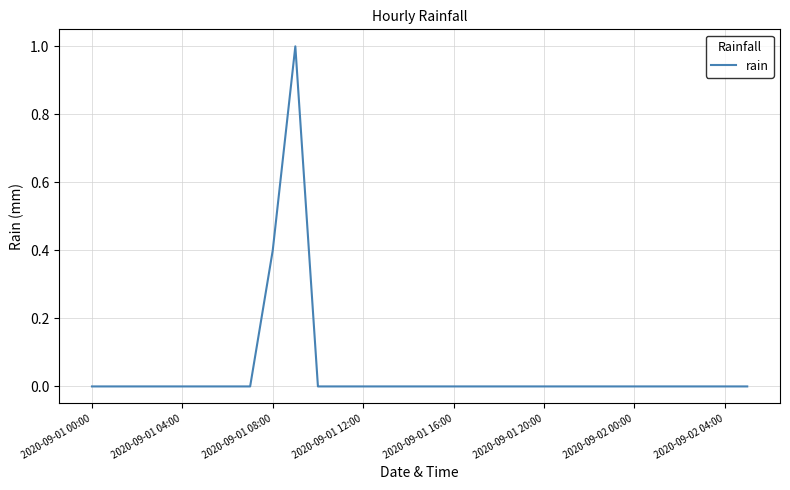

What is the difference between the maximum and minimum values?

1.0